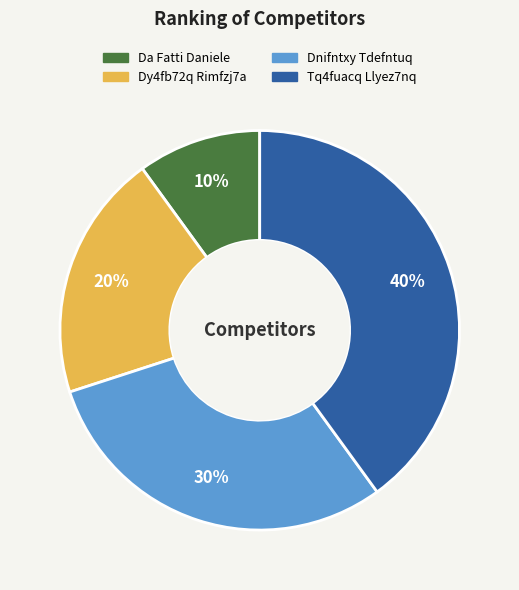

Between Da Fatti Daniele and Tq4fuacq Llyez7nq, which is larger?

Tq4fuacq Llyez7nq